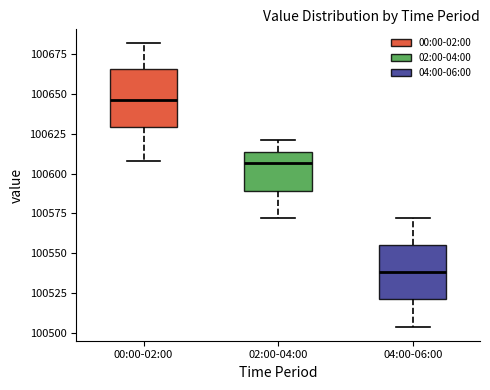

Reading left to right, transcribe this box plot: for each box, give where its median line is, the range the box spans, and where its two whiskers end, as read against the y-axis. The values are not printed on the chart, so give them approximately, as read against the axis.

00:00-02:00: median 100645, box 100630 to 100665, whiskers 100610 to 100680
02:00-04:00: median 100605, box 100590 to 100615, whiskers 100570 to 100620
04:00-06:00: median 100540, box 100520 to 100555, whiskers 100505 to 100570